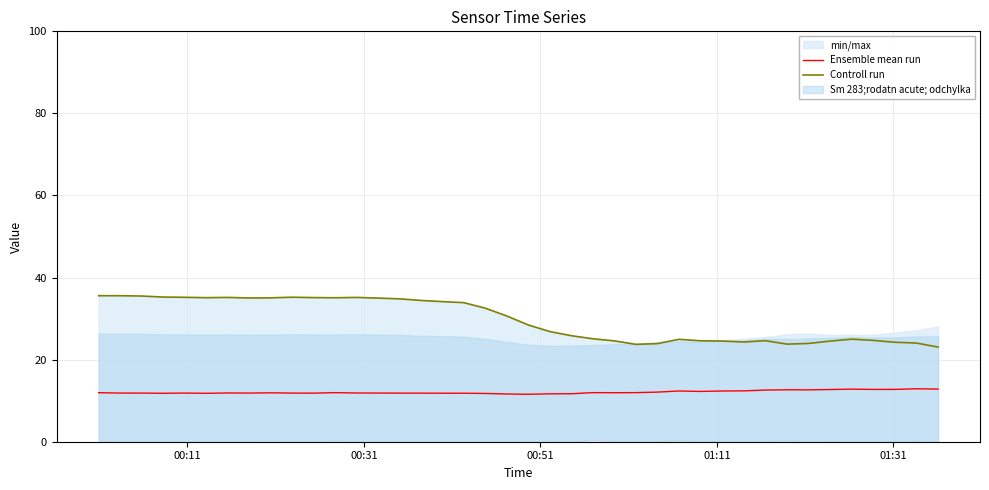

True or false: Ensemble mean run and Controll run intersect in this chart.

False